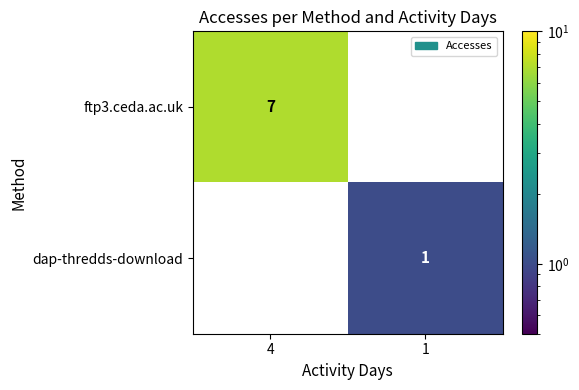

Reading left to right, transcribe all the data shown in this chart.

ftp3.ceda.ac.uk: 4=7	1=0
dap-thredds-download: 4=0	1=1